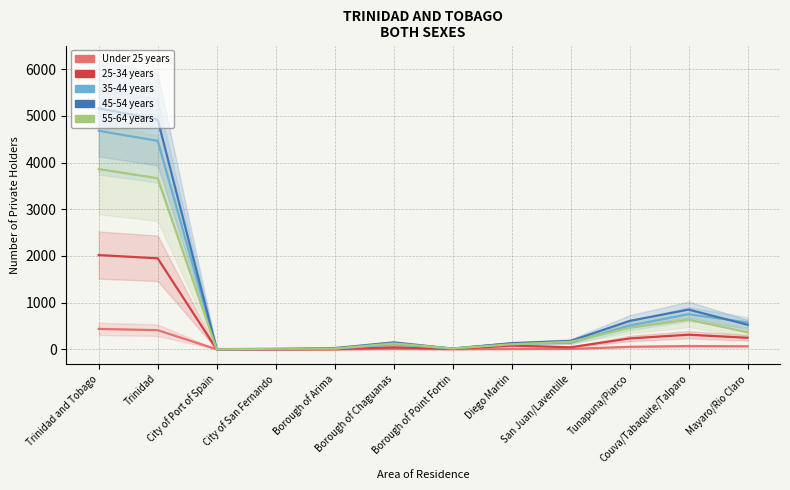

True or false: 45-54 years has a value of 17 at Borough of Point Fortin.

True